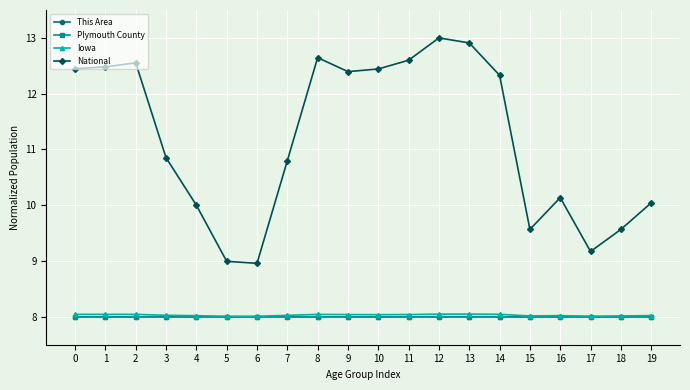

Is the value of Iowa at 5 greater than the value of National at 4?

No